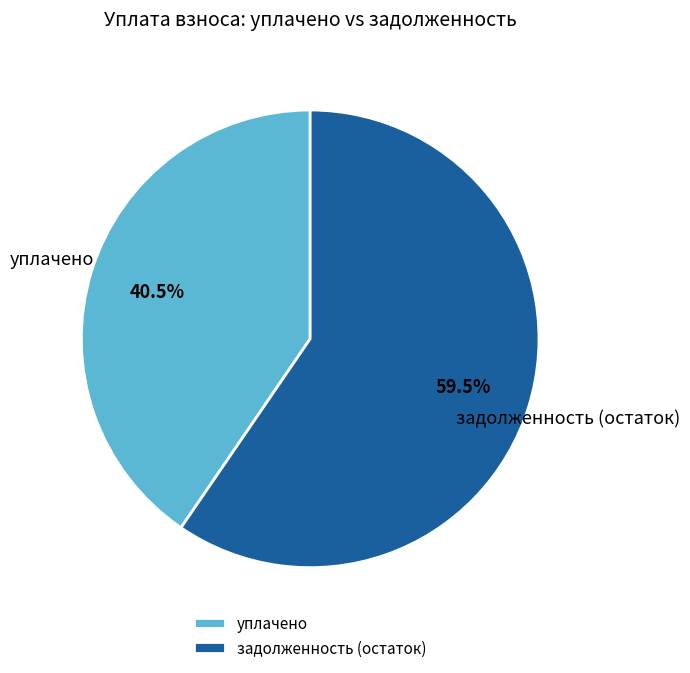

Which category has the biggest portion of the pie?

задолженность (остаток)